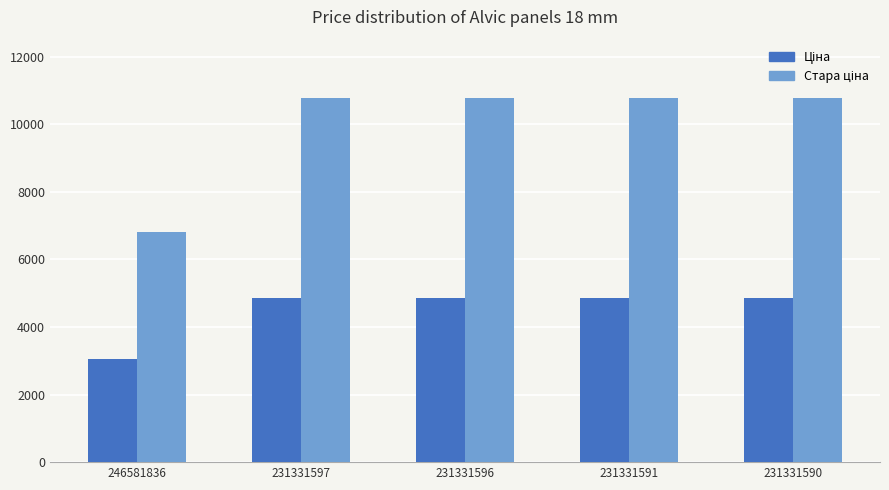

What is the minimum value shown in the chart?

3059.7